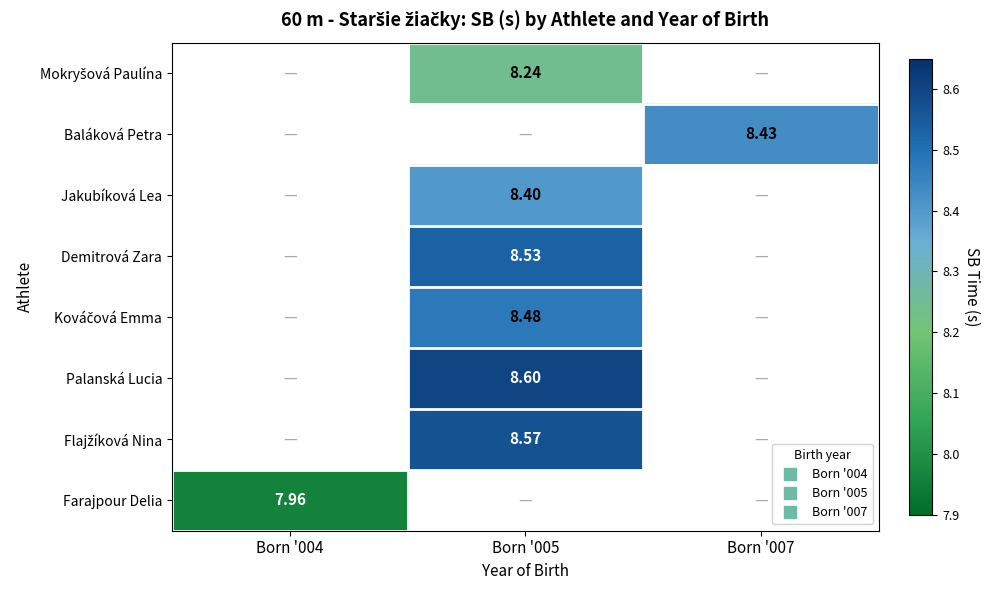

At which label does Kováčová Emma first exceed 8?

Born '005